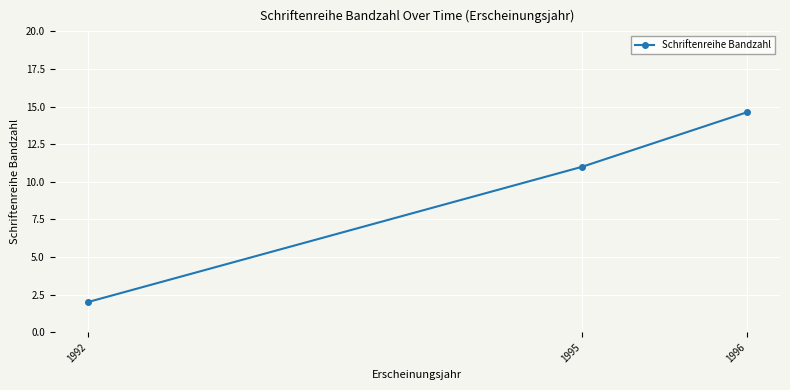

What is the greatest value displayed?

14.6